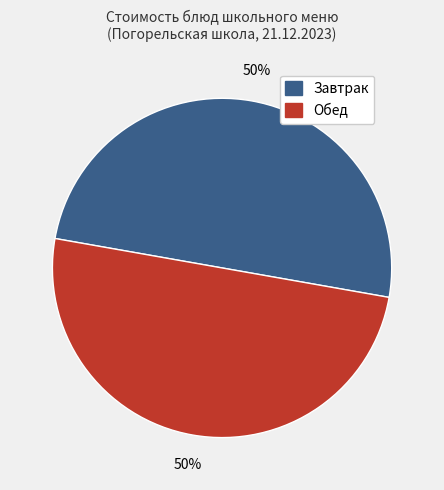

To the nearest percent, what is the average slice percentage?

50%